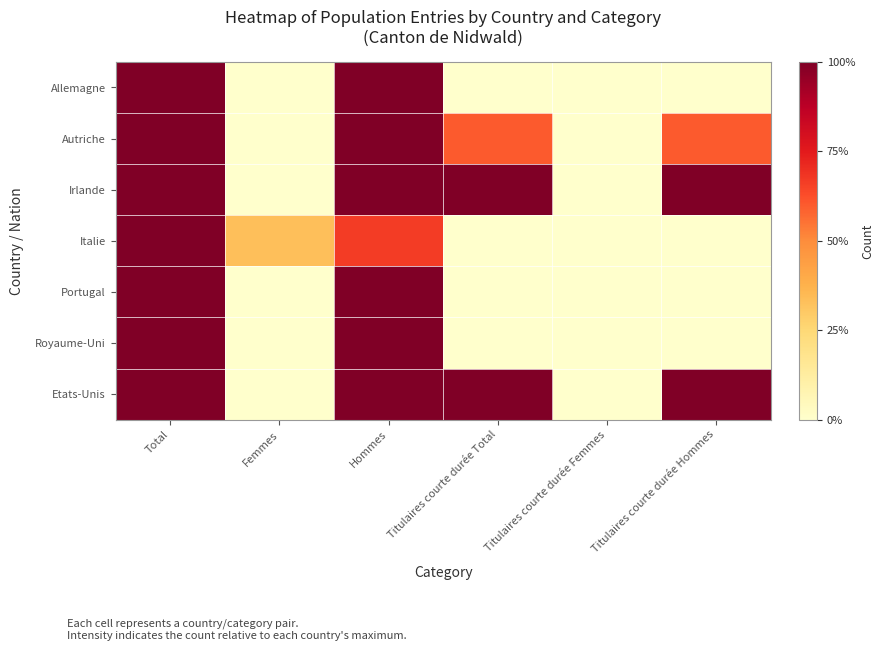

Reading left to right, transcribe all the data shown in this chart.

Allemagne: Total=1.0	Femmes=0.0	Hommes=1.0	Titulaires courte durée Total=0.0	Titulaires courte durée Femmes=0.0	Titulaires courte durée Hommes=0.0
Autriche: Total=1.0	Femmes=0.0	Hommes=1.0	Titulaires courte durée Total=0.6	Titulaires courte durée Femmes=0.0	Titulaires courte durée Hommes=0.6
Irlande: Total=1.0	Femmes=0.0	Hommes=1.0	Titulaires courte durée Total=1.0	Titulaires courte durée Femmes=0.0	Titulaires courte durée Hommes=1.0
Italie: Total=1.0	Femmes=0.3	Hommes=0.7	Titulaires courte durée Total=0.0	Titulaires courte durée Femmes=0.0	Titulaires courte durée Hommes=0.0
Portugal: Total=1.0	Femmes=0.0	Hommes=1.0	Titulaires courte durée Total=0.0	Titulaires courte durée Femmes=0.0	Titulaires courte durée Hommes=0.0
Royaume-Uni: Total=1.0	Femmes=0.0	Hommes=1.0	Titulaires courte durée Total=0.0	Titulaires courte durée Femmes=0.0	Titulaires courte durée Hommes=0.0
Etats-Unis: Total=1.0	Femmes=0.0	Hommes=1.0	Titulaires courte durée Total=1.0	Titulaires courte durée Femmes=0.0	Titulaires courte durée Hommes=1.0